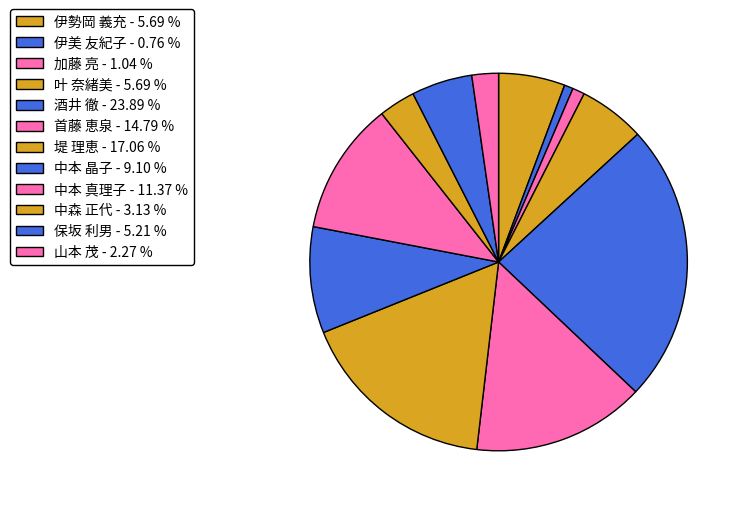

To the nearest percent, what portion does 伊美 友紀子 represent?

1%